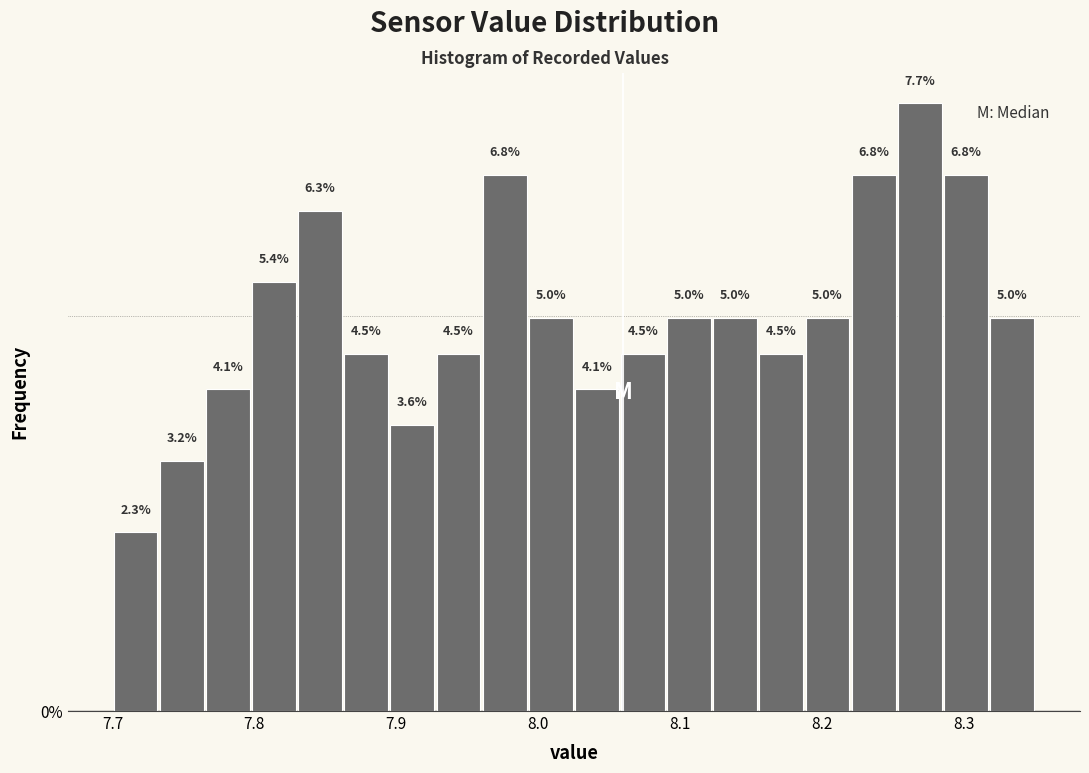

Around what value on the x-axis is the tallest bar? Give the approximate position of its centre, as read against the axis.

8.27